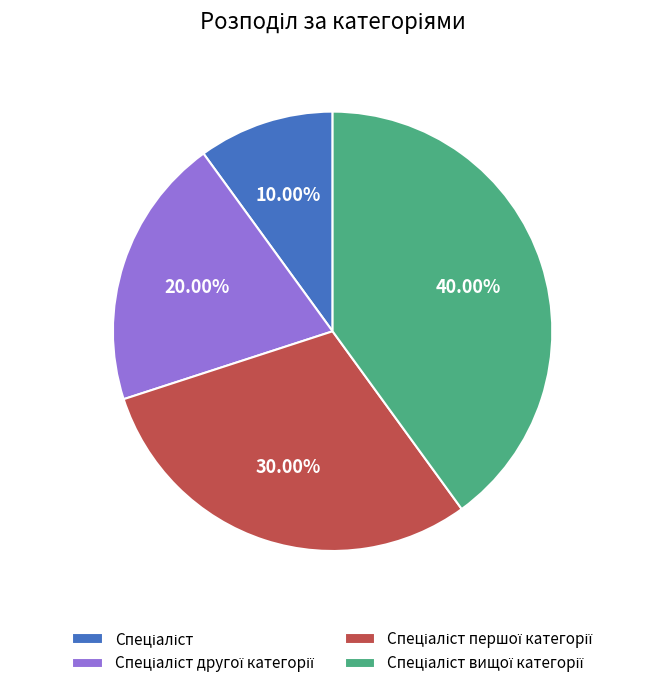

Is there any slice that represents more than half of the pie?

No